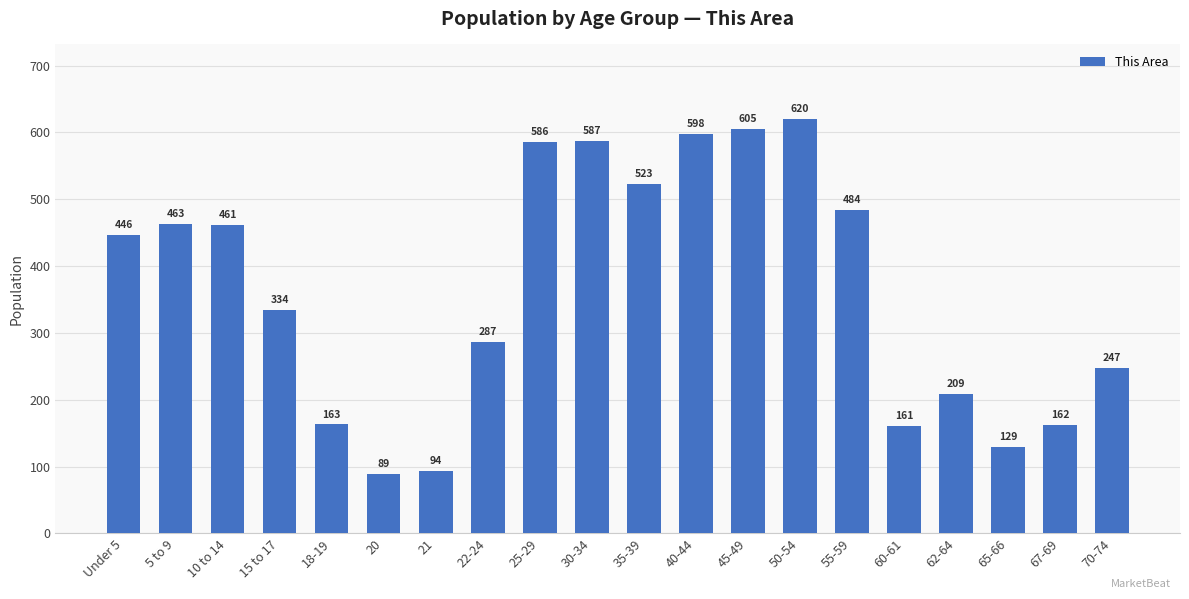

Does the chart contain any negative values?

No